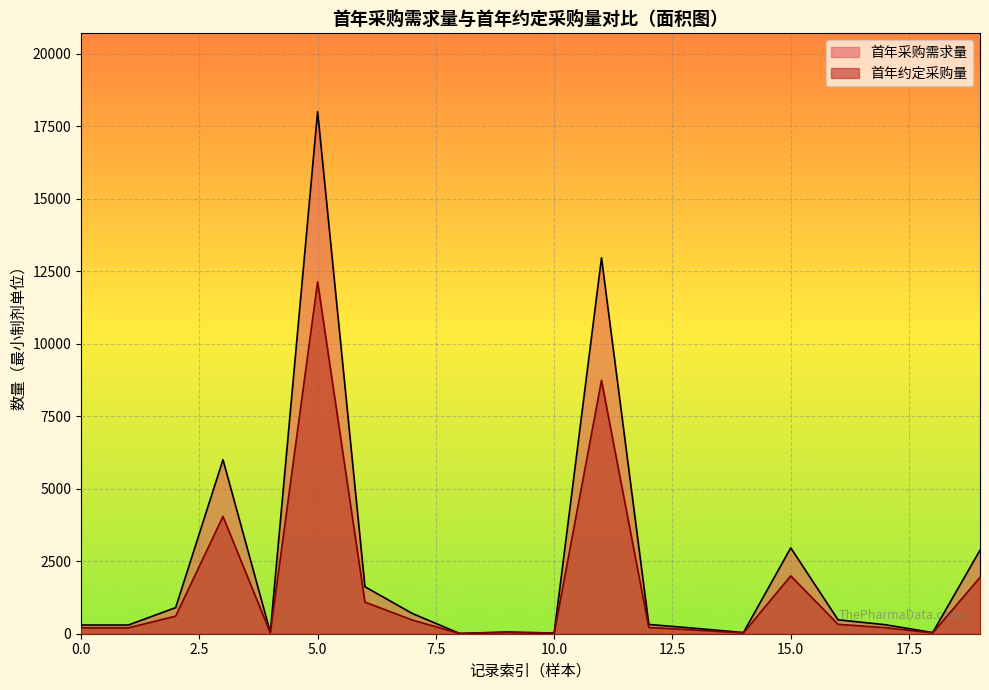

At which category is the sum across all series the highest?

5.0